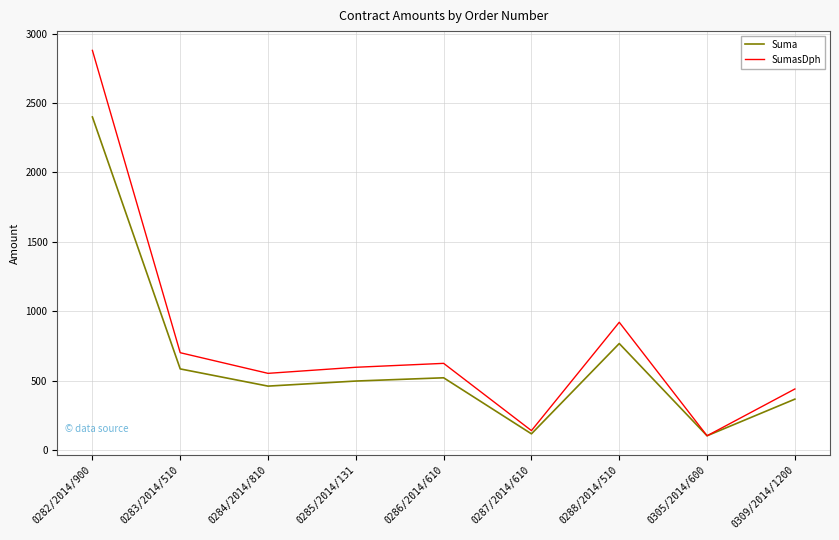

Is it true that Suma equals 110.9 at 0309/2014/1200?

False